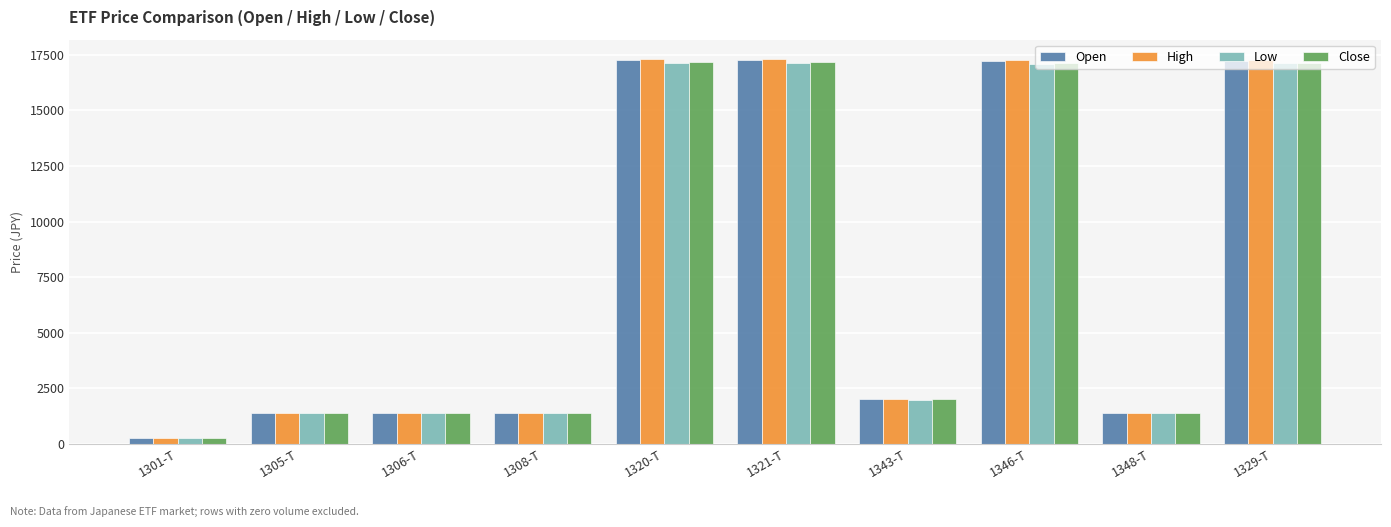

What is the sum of the Low values at 1348-T and 1308-T?

2738